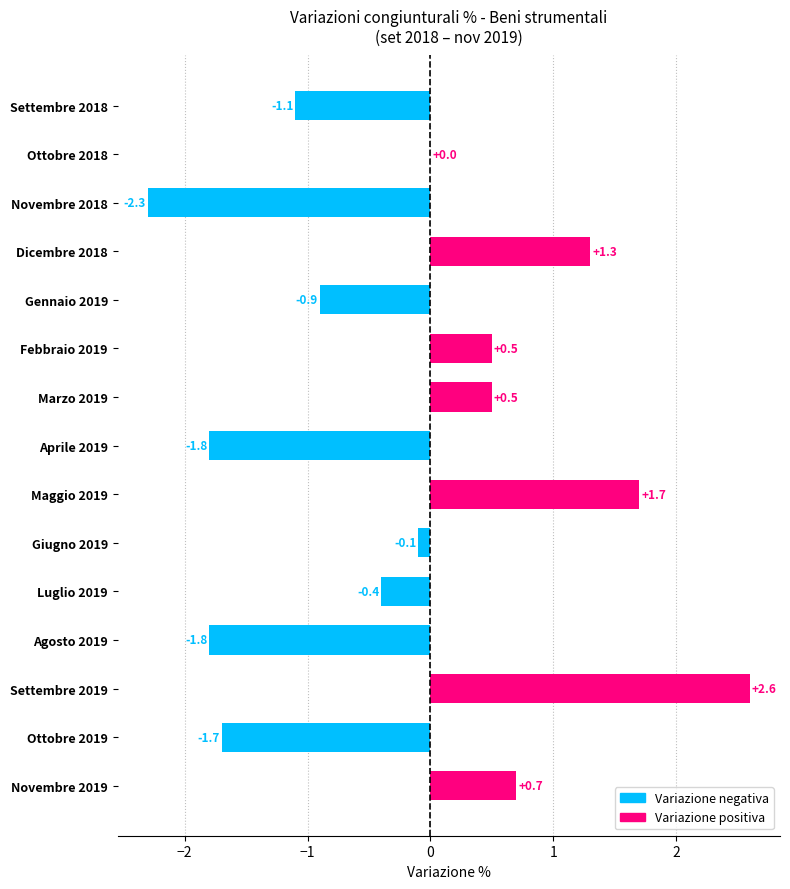

At which label is the value closest to 0?

Ottobre 2018